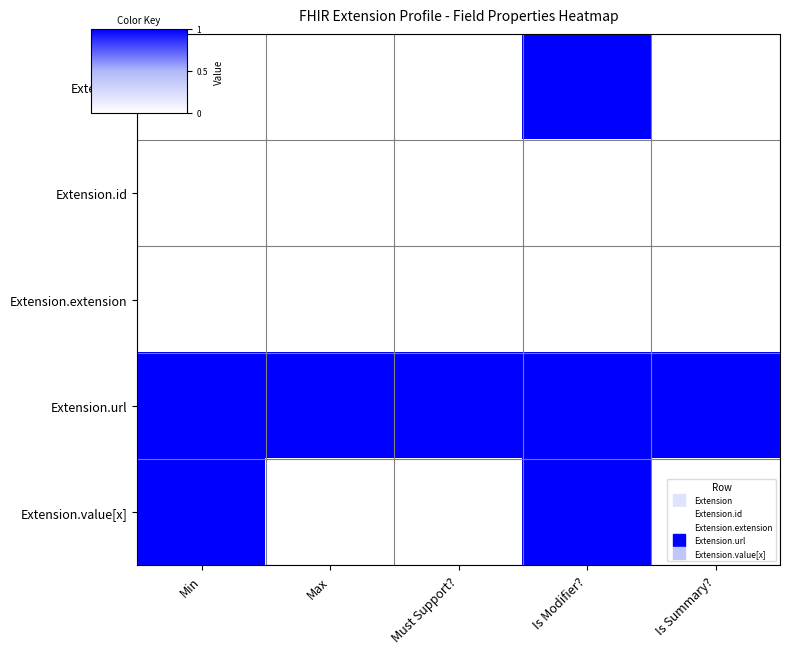

At which category does the chart reach its peak across all series?

Is Modifier?